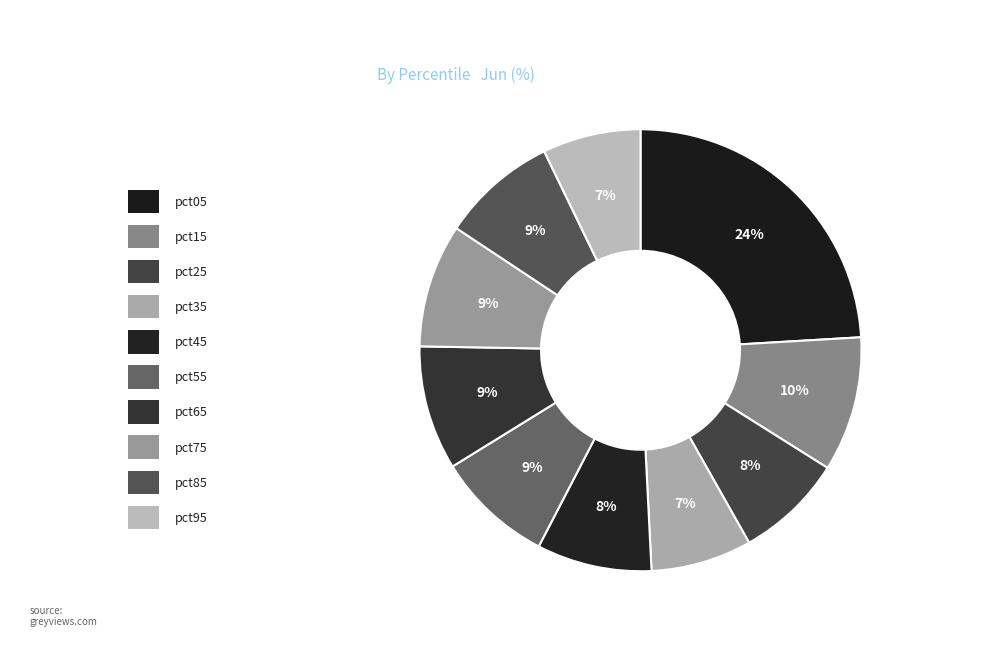

How many segments does this pie chart have?

10